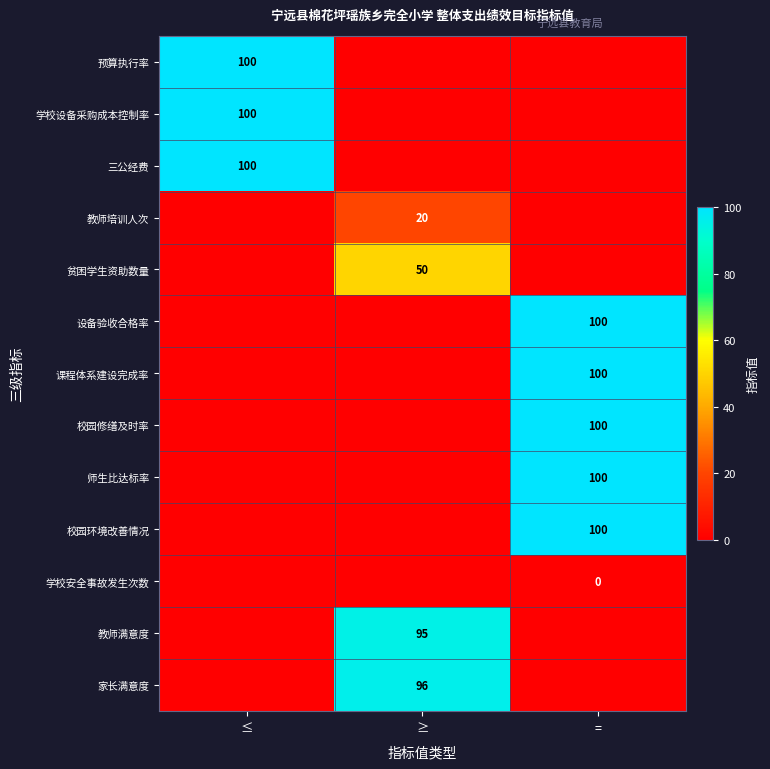

The 三公经费 series shows 145 at ≤. True or false?

False